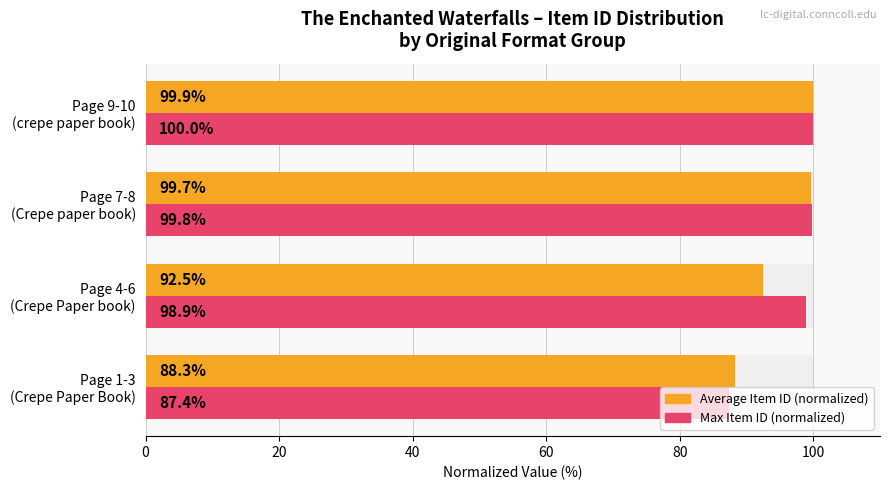

Is the value of Average Item ID (normalized) at Page 7-8 (Crepe paper book) greater than the value of Max Item ID (normalized) at Page 9-10 (crepe paper book)?

No